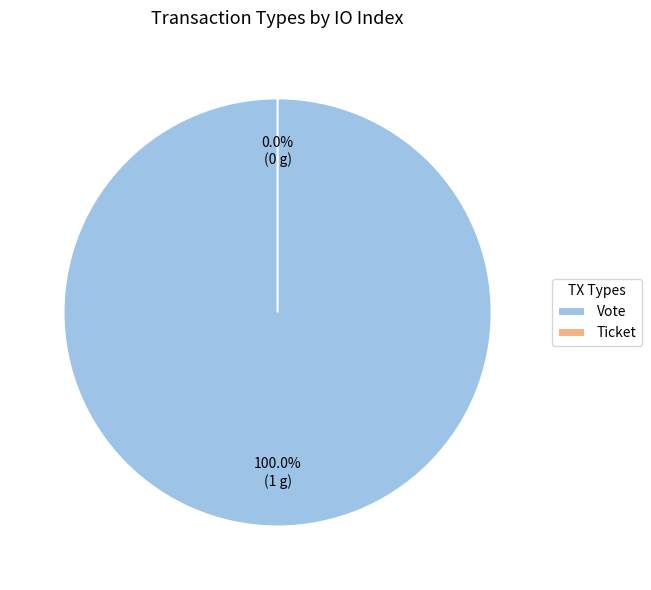

To the nearest percent, what percentage of the pie is Vote?

100%